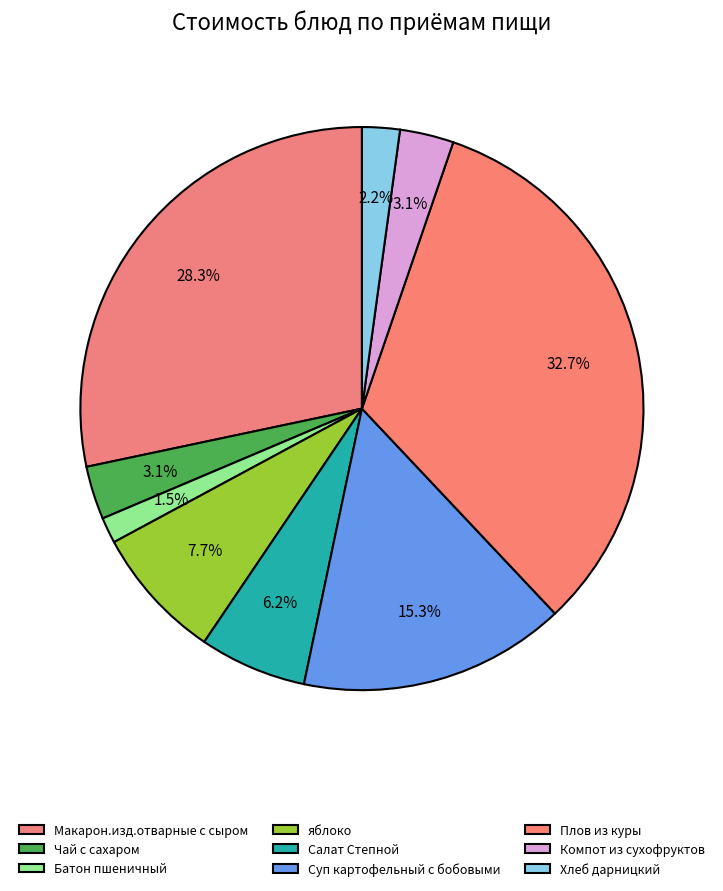

The Компот из сухофруктов slice represents 3% of the pie. True or false?

True